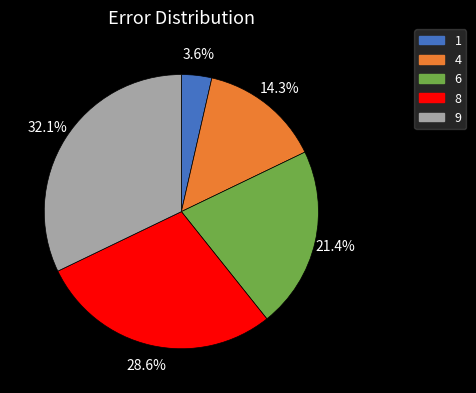

How many segments does this pie chart have?

5